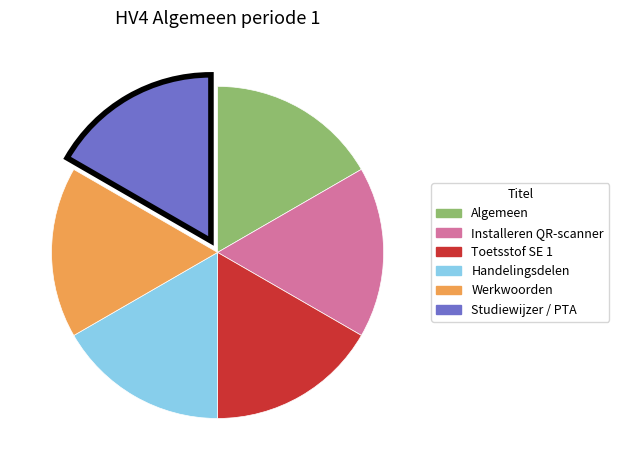

Is it true that Handelingsdelen is 17% of the pie?

True